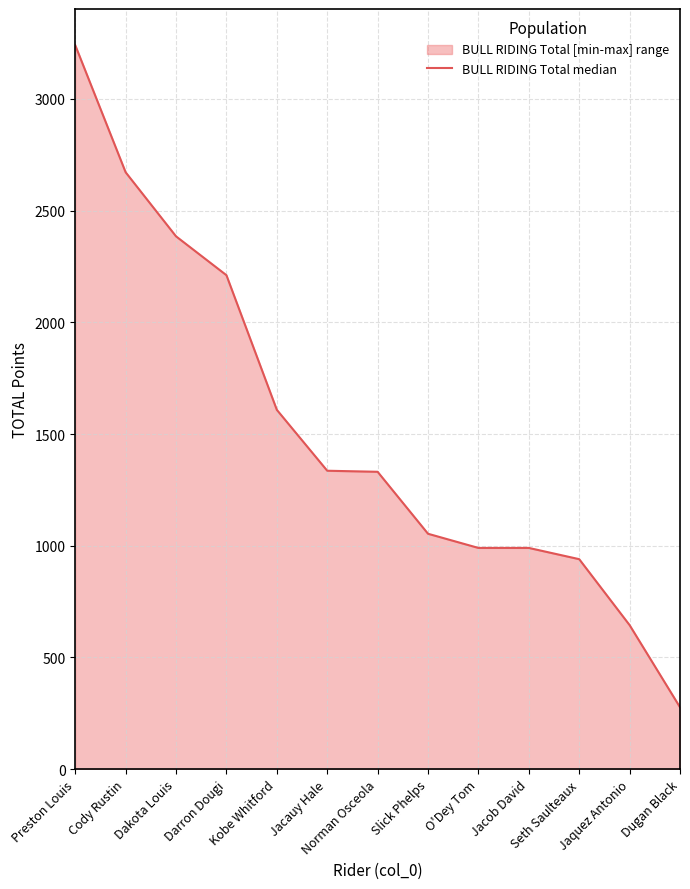

How many series are shown in this chart?

1